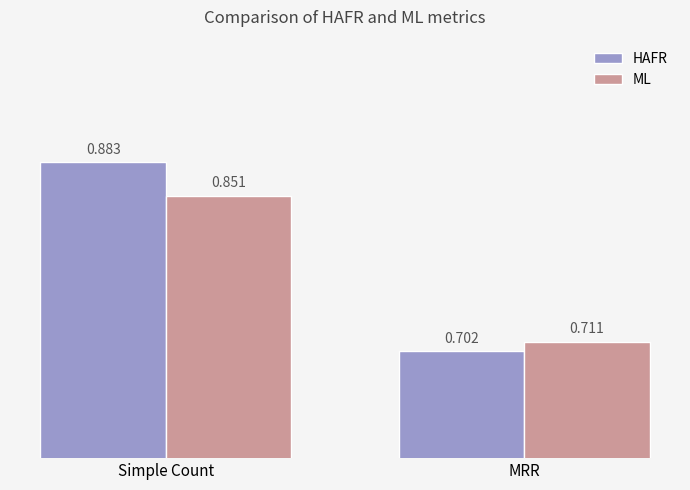

Which series changed the most between Simple Count and MRR?

HAFR